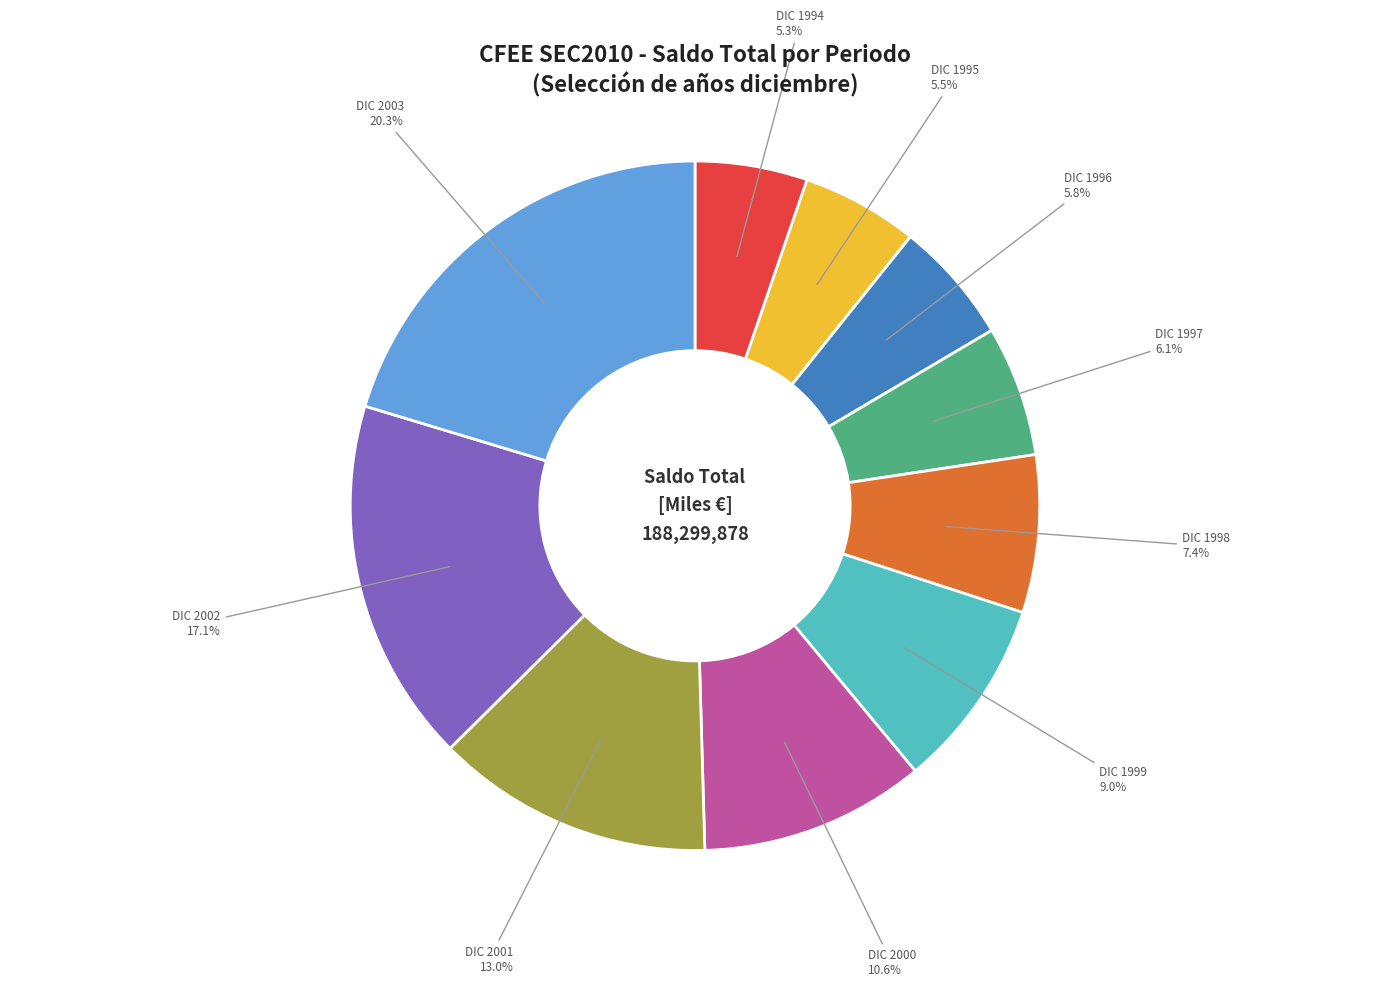

Is there a majority slice in this chart?

No